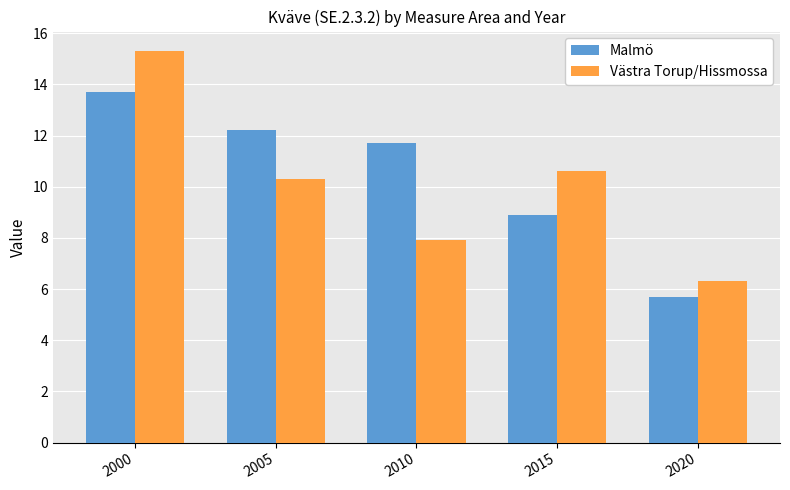

Read the Malmö value at 2020.

5.7